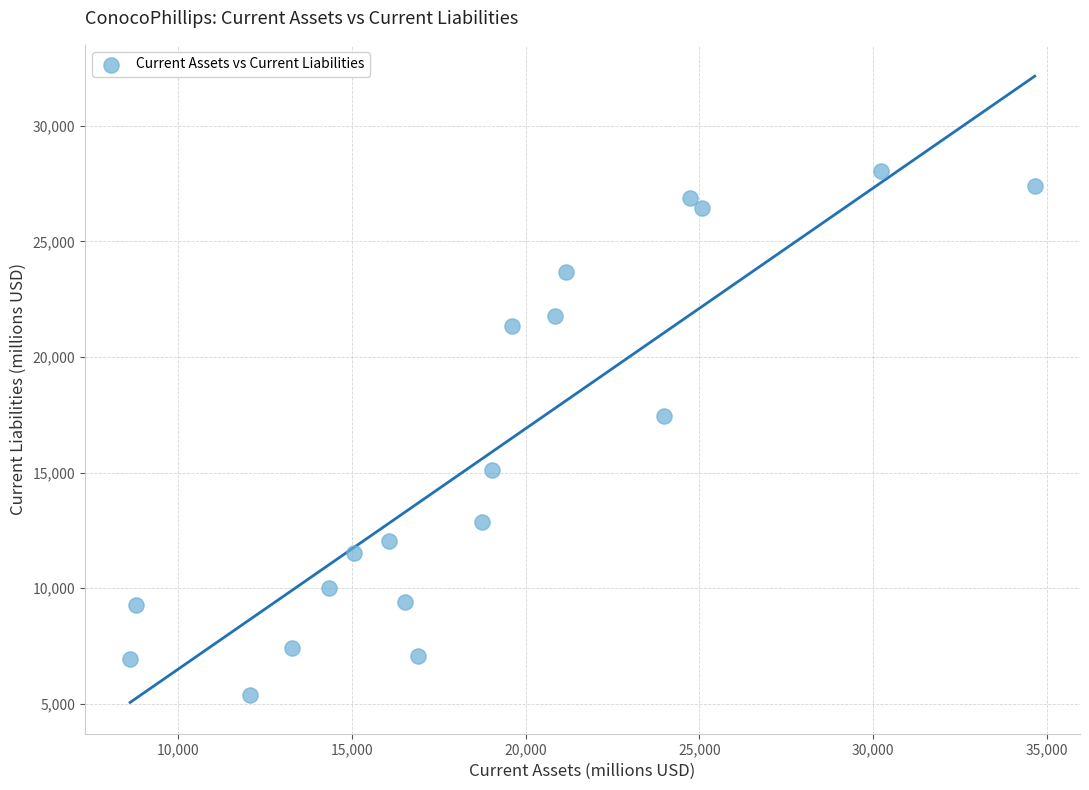

What is the range of X values (max minus min)?

26051